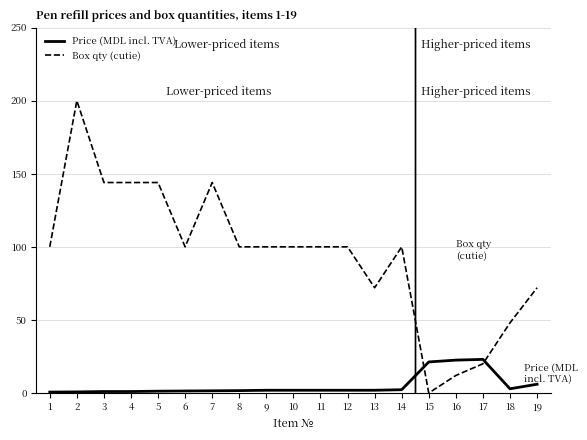

True or false: Box qty (cutie) has a value of 37.1 at 8.

False